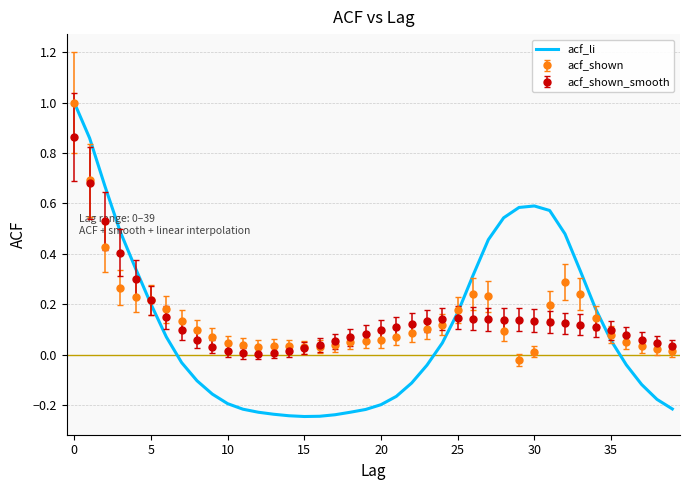

Which series has the widest spread of values?

acf_li